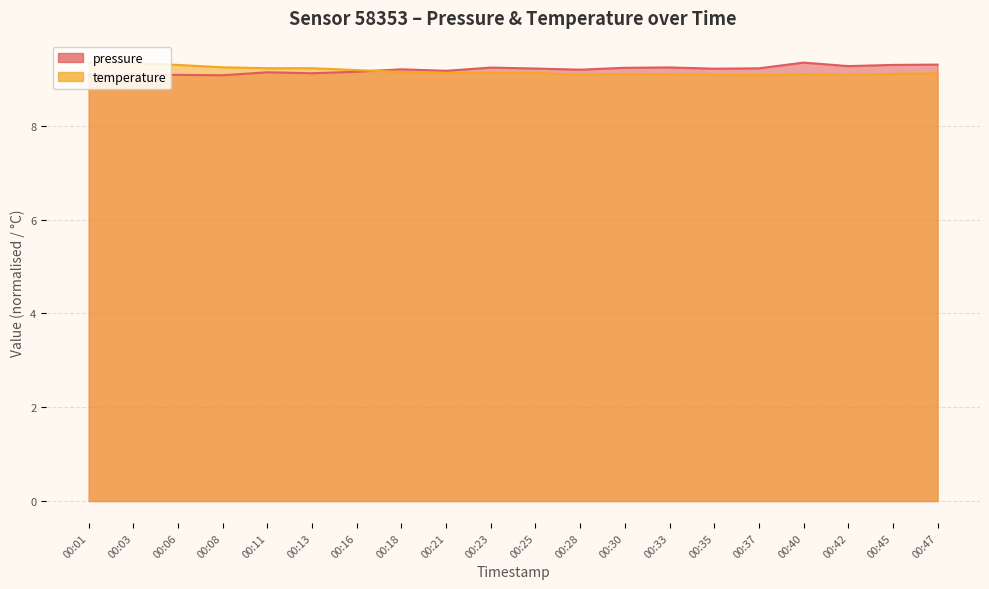

Reading left to right, list all the values displayed in this chart.

pressure: 00:01=9.1	00:03=9.1	00:06=9.1	00:08=9.1	00:11=9.1	00:13=9.1	00:16=9.2	00:18=9.2	00:21=9.2	00:23=9.2	00:25=9.2	00:28=9.2	00:30=9.2	00:33=9.2	00:35=9.2	00:37=9.2	00:40=9.3	00:42=9.3	00:45=9.3	00:47=9.3
temperature: 00:01=9.3	00:03=9.3	00:06=9.3	00:08=9.2	00:11=9.2	00:13=9.2	00:16=9.2	00:18=9.2	00:21=9.1	00:23=9.1	00:25=9.1	00:28=9.1	00:30=9.1	00:33=9.1	00:35=9.1	00:37=9.1	00:40=9.1	00:42=9.1	00:45=9.1	00:47=9.1